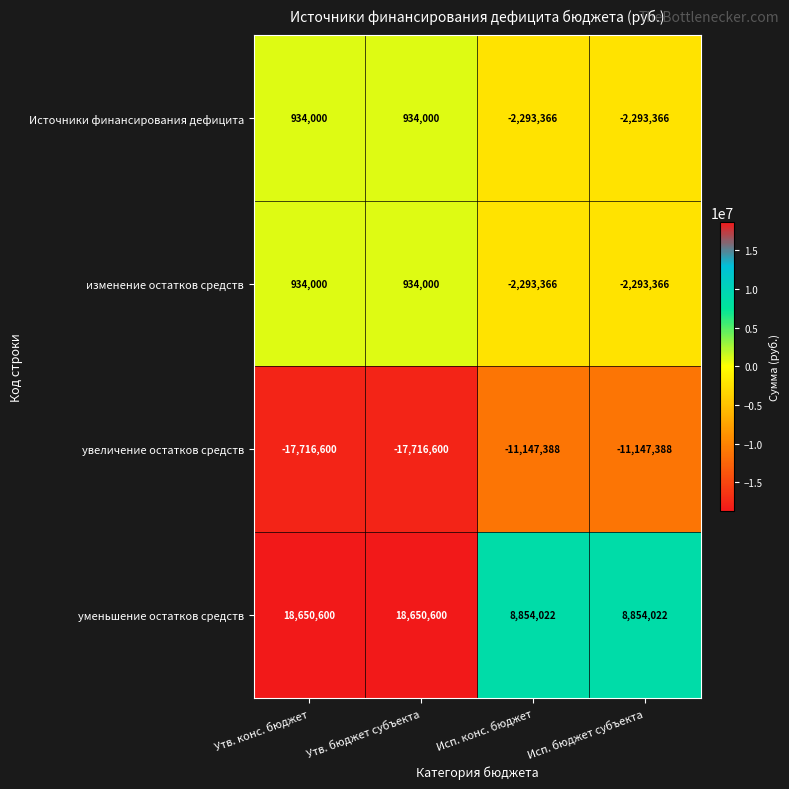

Which series changed the most between Утв. конс. бюджет and Исп. конс. бюджет?

уменьшение остатков средств